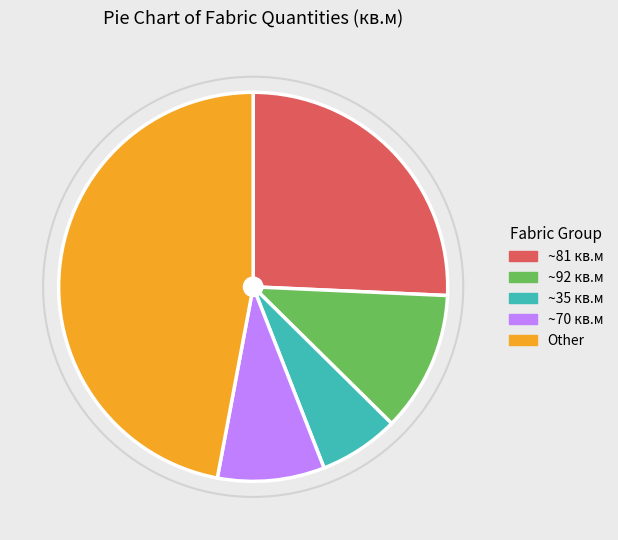

Approximately how many times larger is the value at Other compared to ~81 кв.м?

1.8